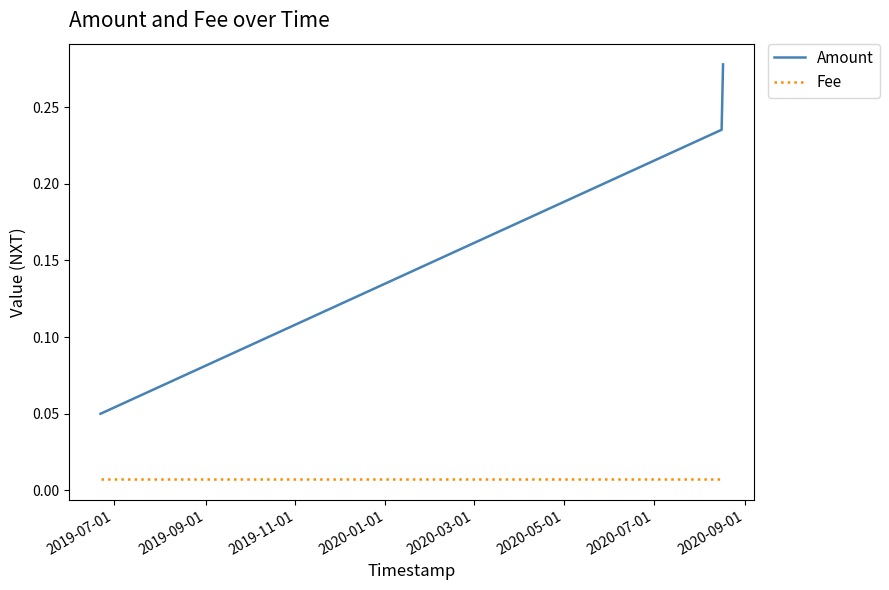

Which series has the largest range (max minus min)?

Amount